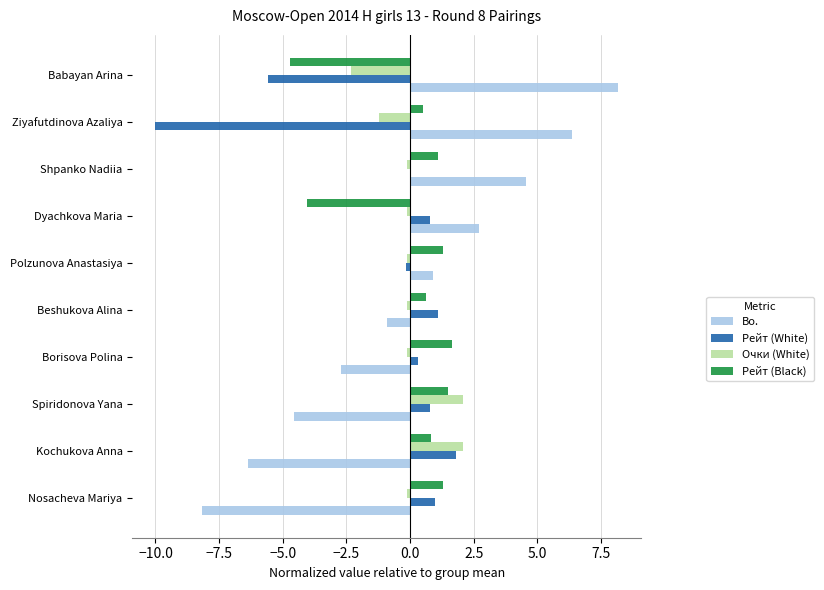

The value of Рейт (Black) at Babayan Arina is -2.3. True or false?

False